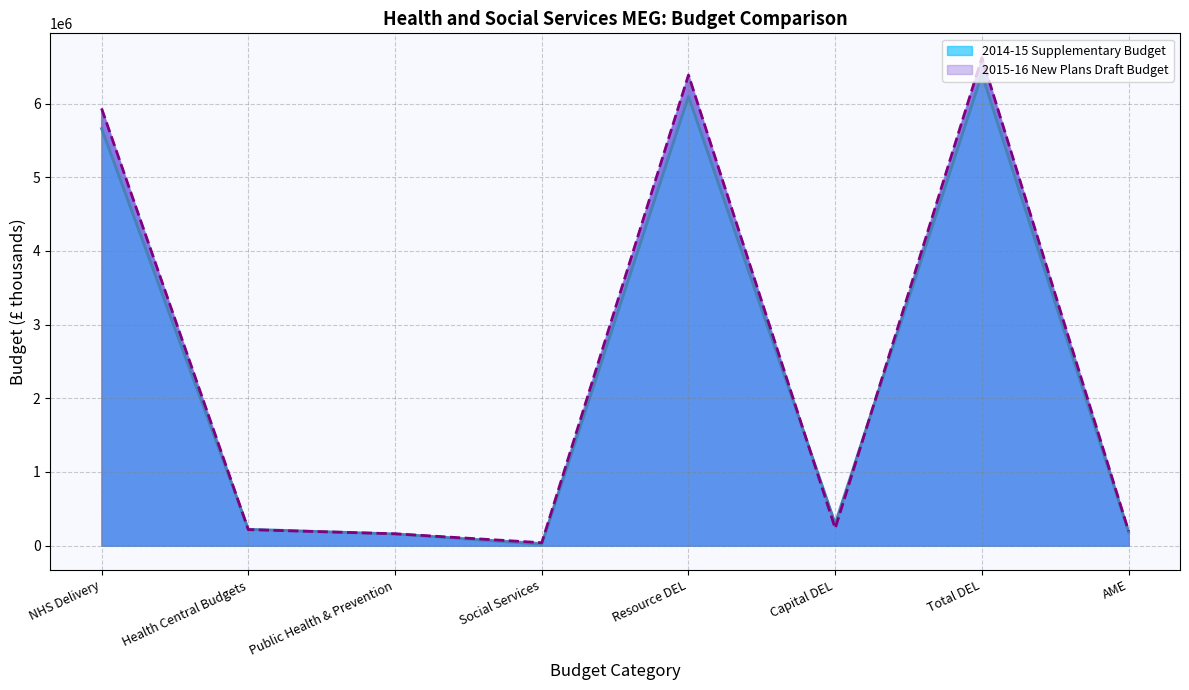

Which series has the largest range (max minus min)?

2015-16 New Plans Draft Budget